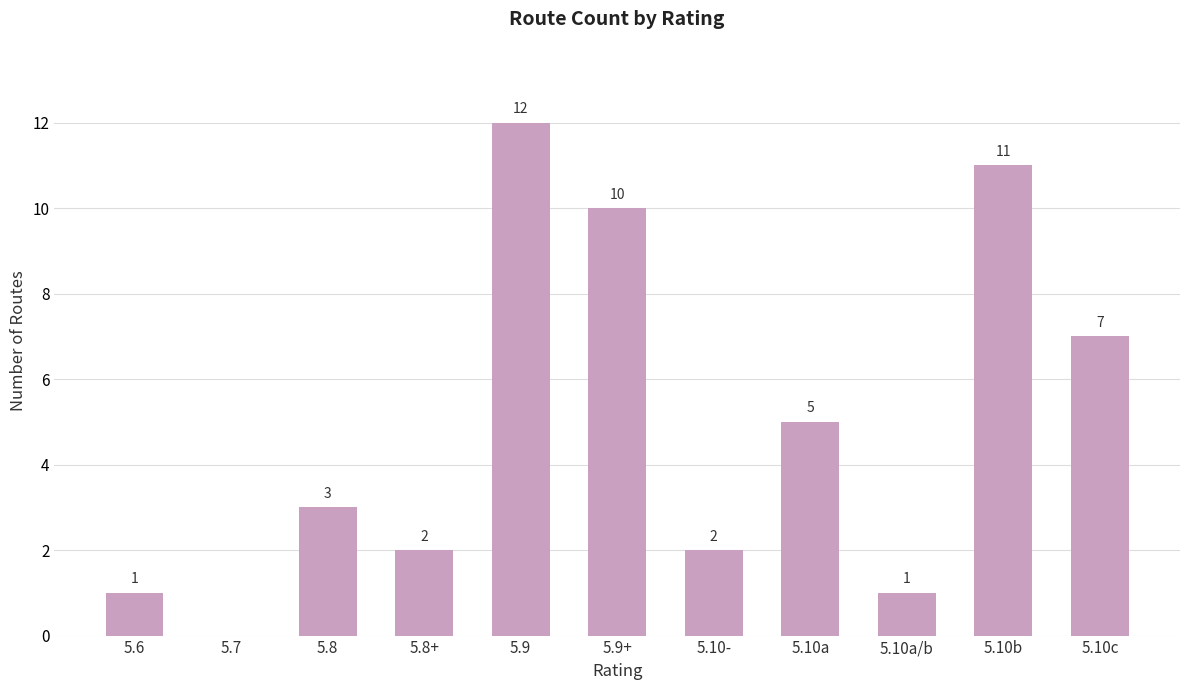

Reading left to right, what are all the values shown in this chart?

5.6=1	5.7=0	5.8=3	5.8+=2	5.9=12	5.9+=10	5.10-=2	5.10a=5	5.10a/b=1	5.10b=11	5.10c=7